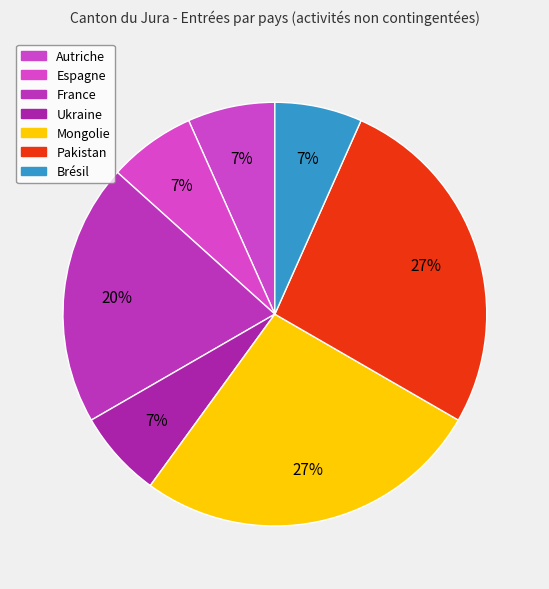

To the nearest percent, what portion does Espagne represent?

7%